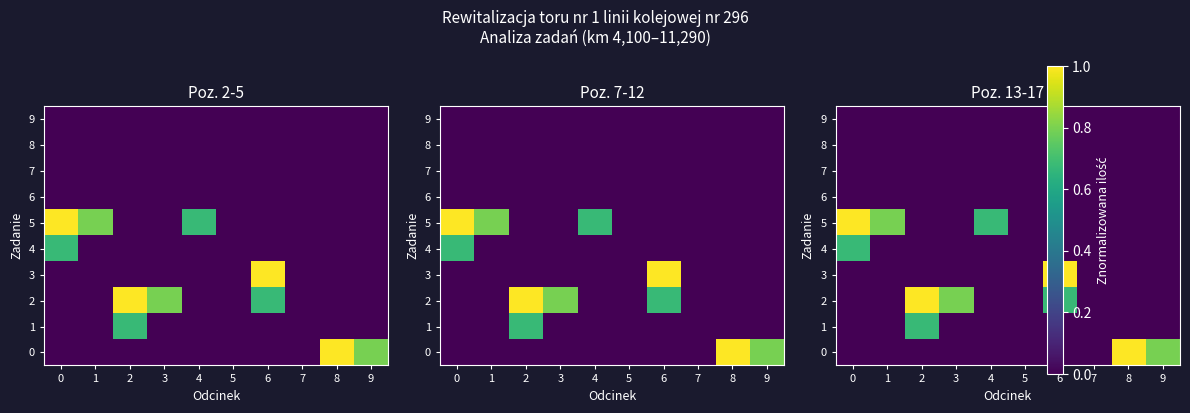

Is the value of 0 at 4 greater than the value of 2 at 6?

No